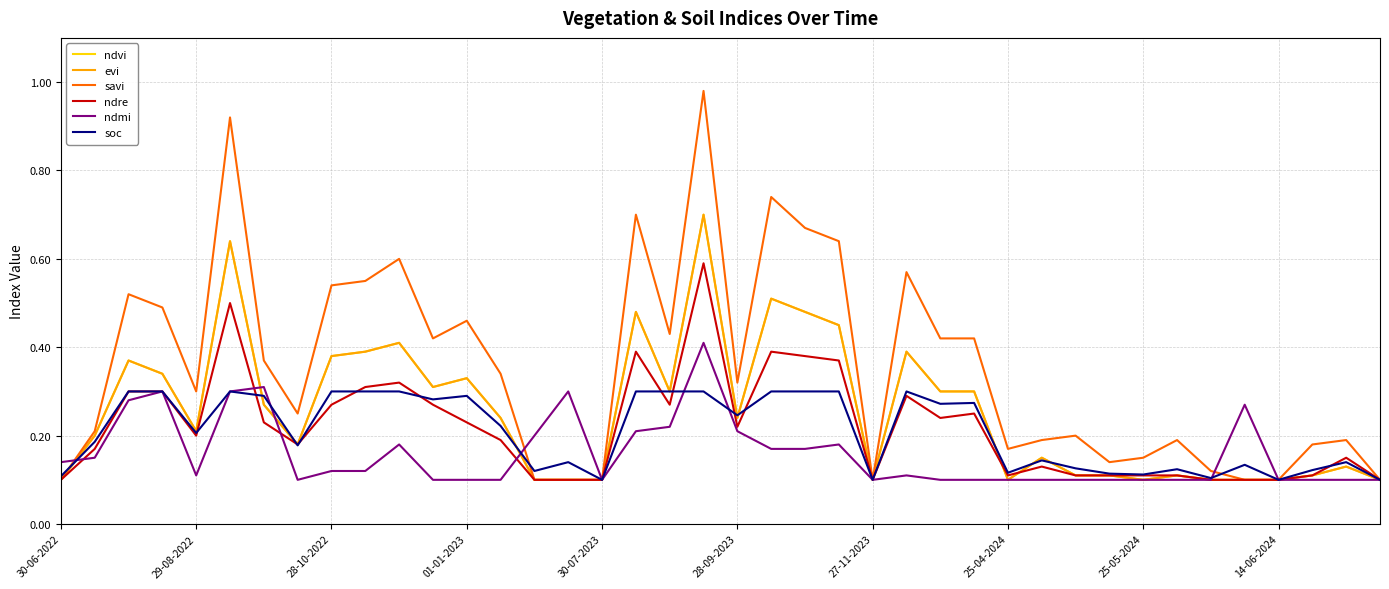

Does the chart display data point markers on the line(s)?

No